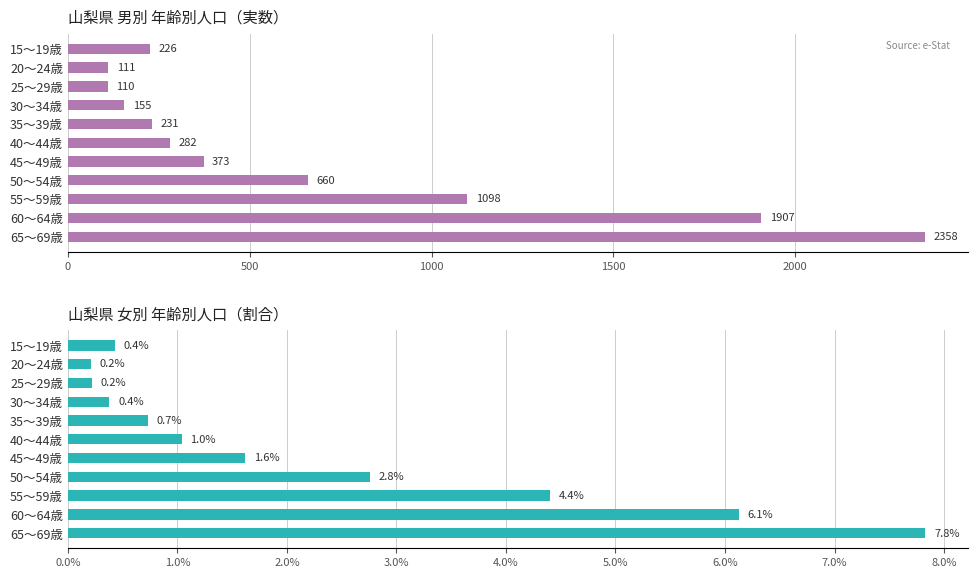

What is the minimum value for 男_計?

110.0